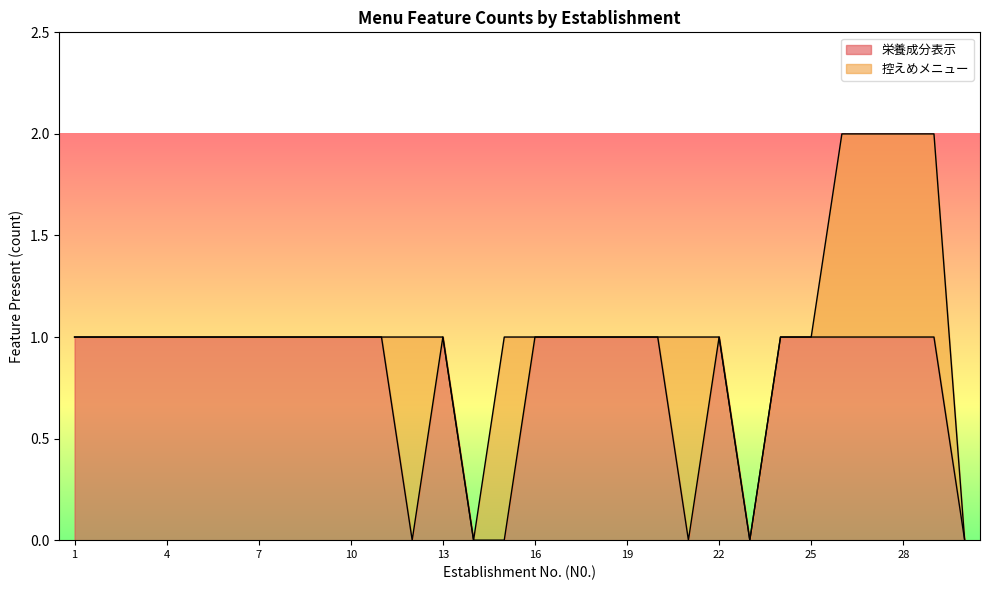

What is the value of the 13th point from the left?

1